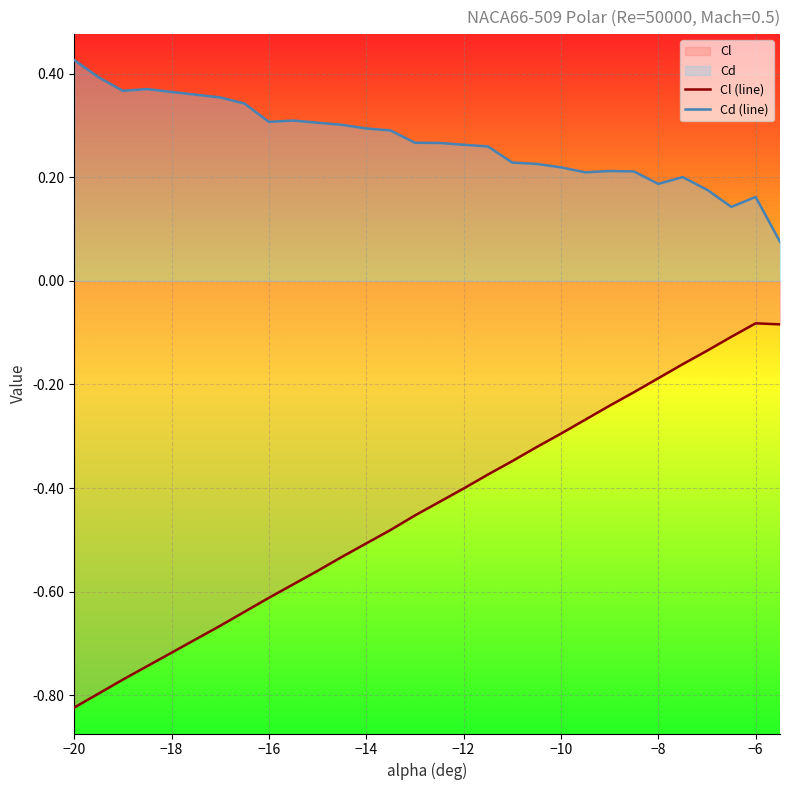

Which series has the largest total across all categories?

Cd (line)